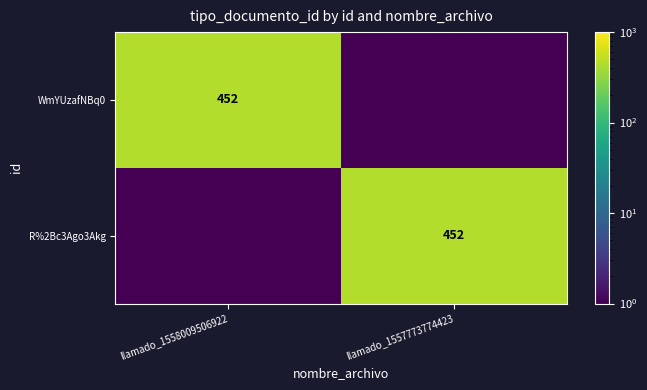

The R%2Bc3Ago3Akg series shows 696.0 at llamado_1557773774423. True or false?

False